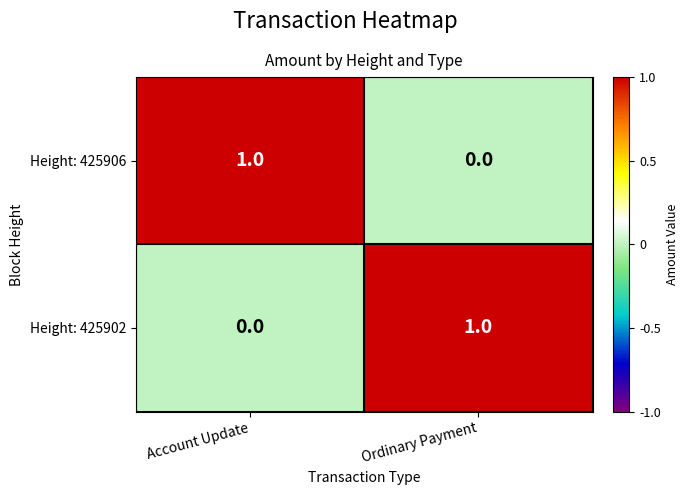

Is the value of Height: 425906 at Account Update greater than the value of Height: 425902 at Account Update?

Yes